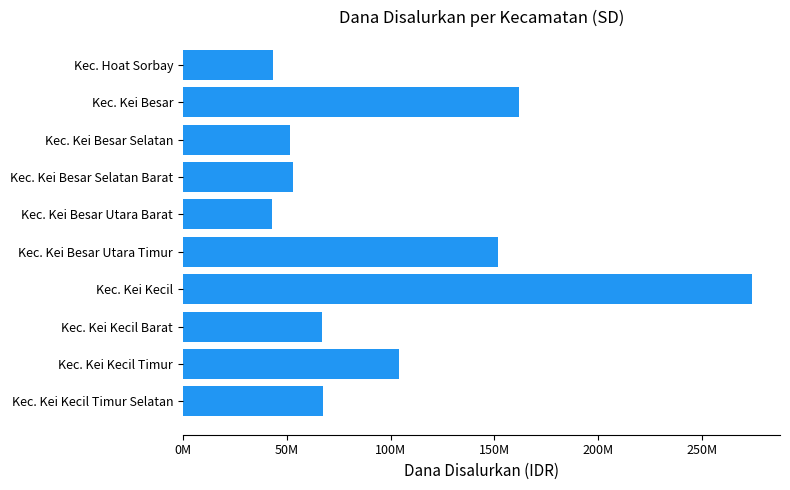

Are the bars horizontal?

Yes